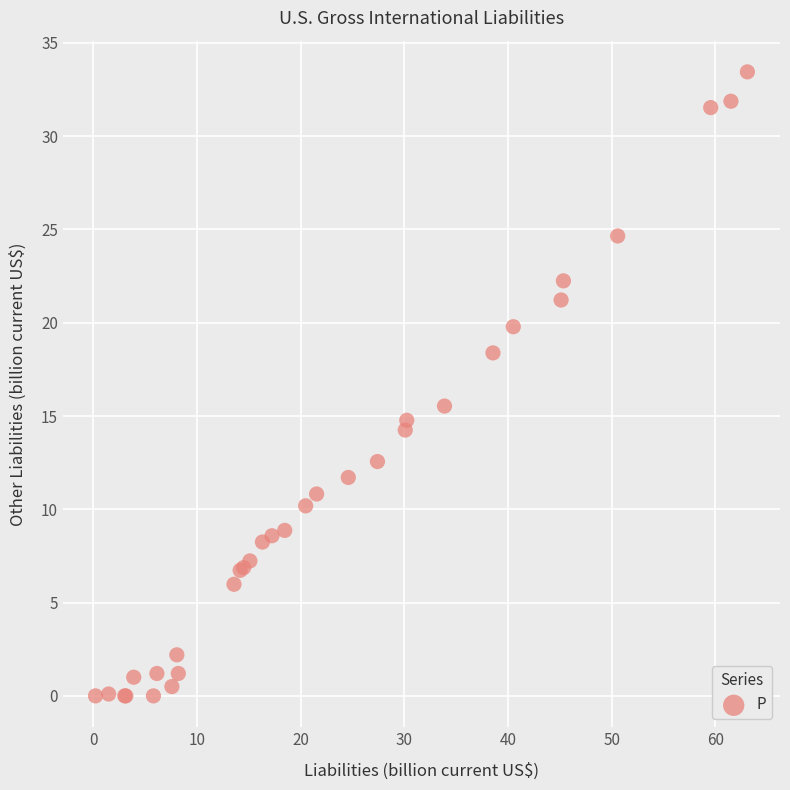

What Y value in the scatter plot is closest to 16?

15.5